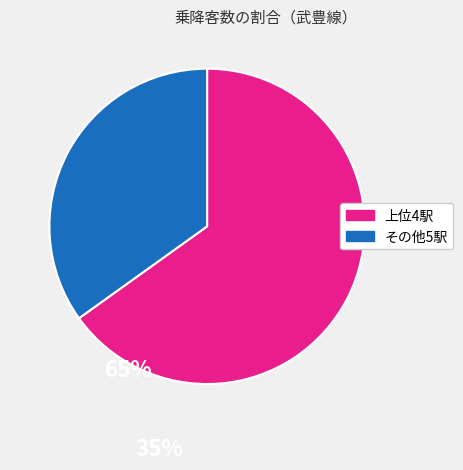

What is the smallest slice in the pie chart?

その他5駅